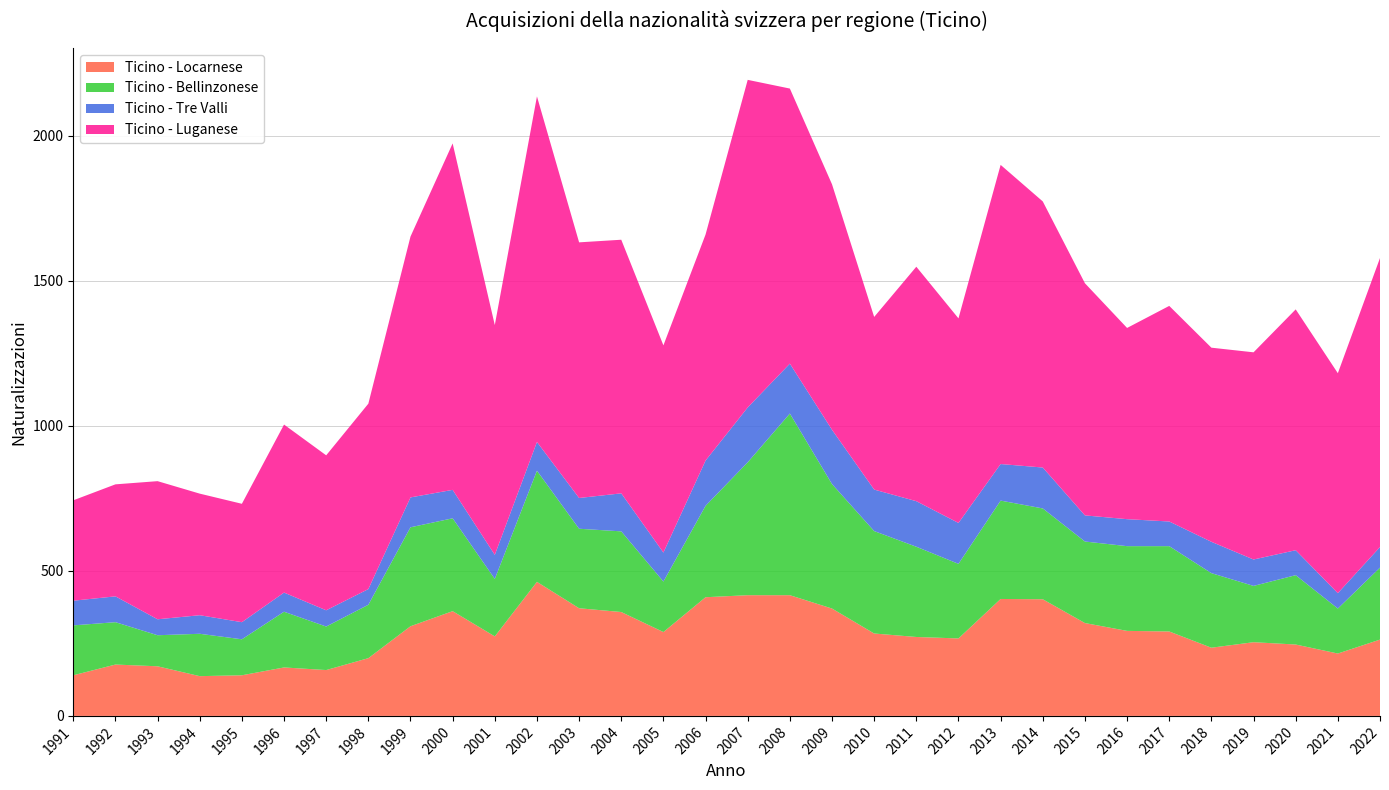

List the labels in order of Ticino - Locarnese value, largest first.

2002, 2007, 2008, 2006, 2013, 2014, 2003, 2009, 2000, 2004, 2015, 1999, 2016, 2017, 2005, 2010, 2001, 2011, 2012, 2022, 2019, 2020, 2018, 2021, 1998, 1992, 1993, 1996, 1997, 1991, 1995, 1994